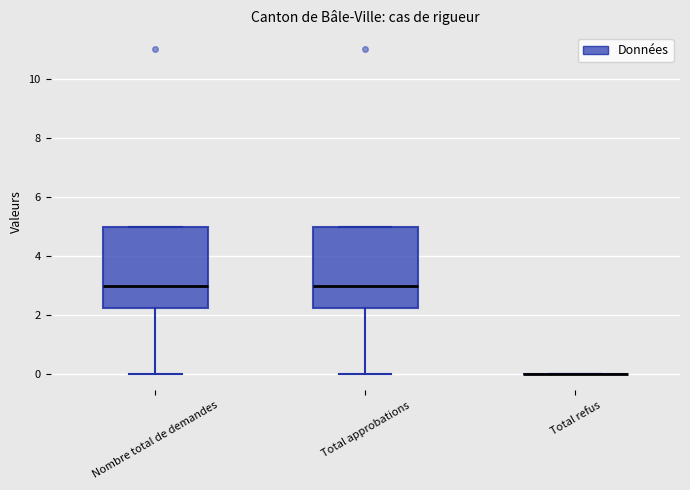

Where is the upper edge of the box for Nombre total de demandes on the y-axis? The values are not printed on the chart, so give them approximately, as read against the axis.

5.0